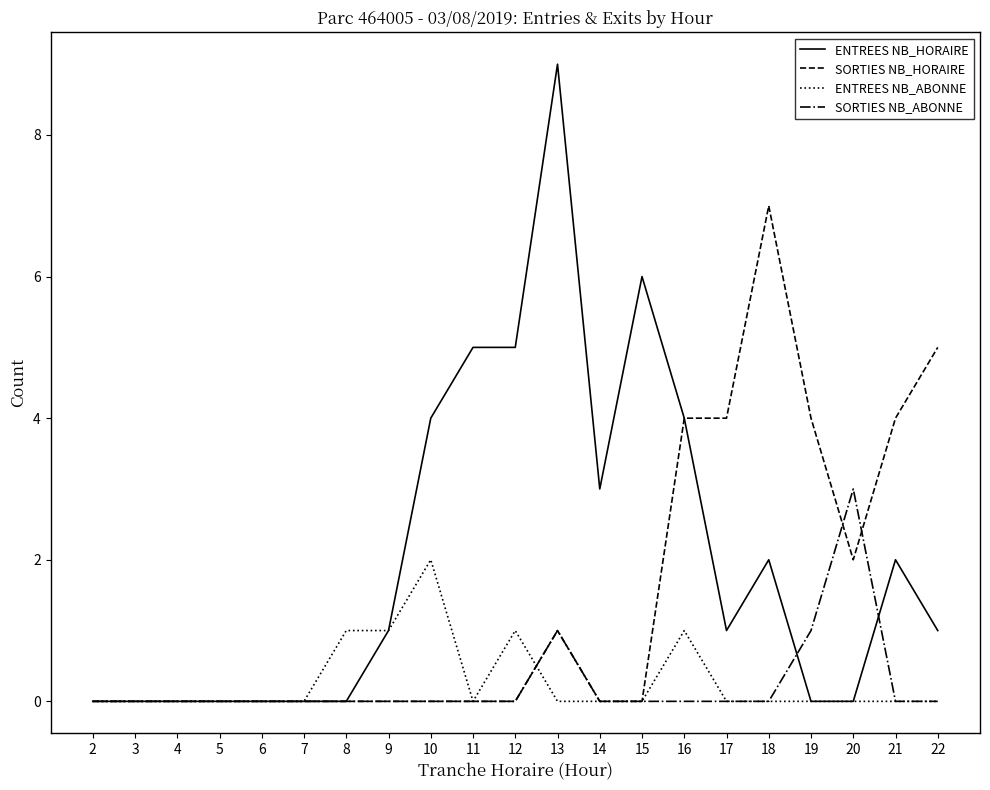

Which category has the highest value in the ENTREES NB_HORAIRE series?

13